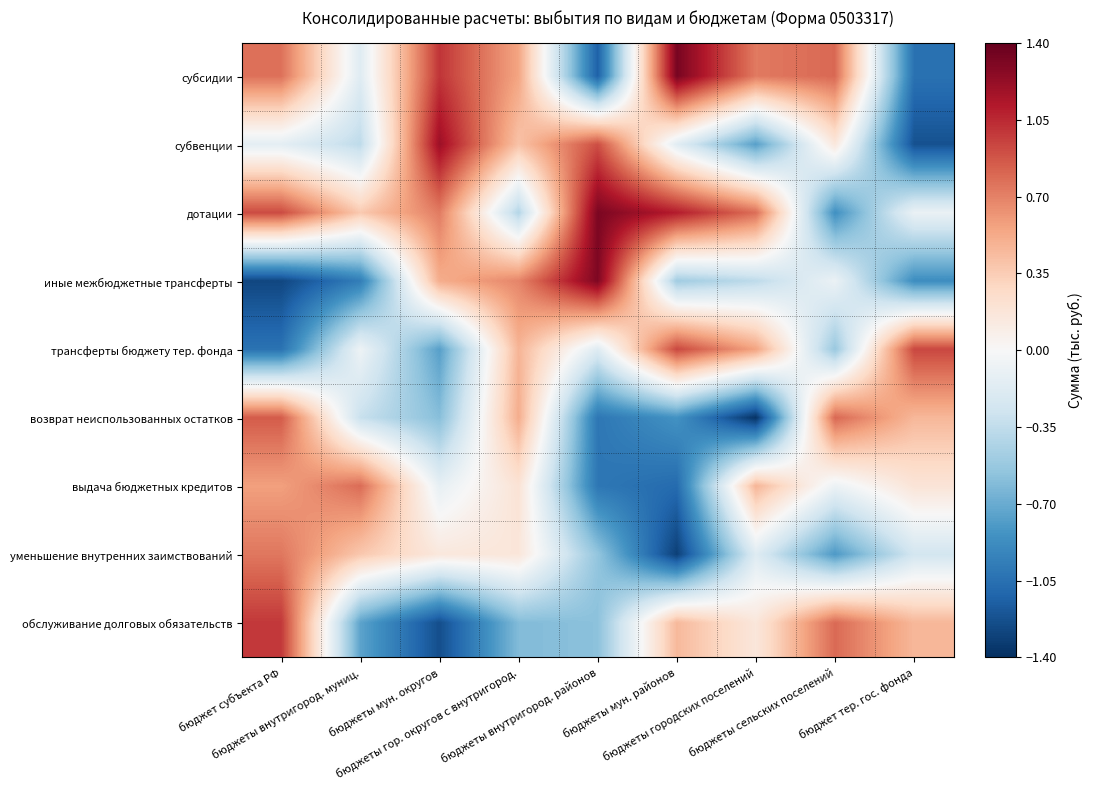

Which category has the lowest value across all series?

бюджеты городских поселений